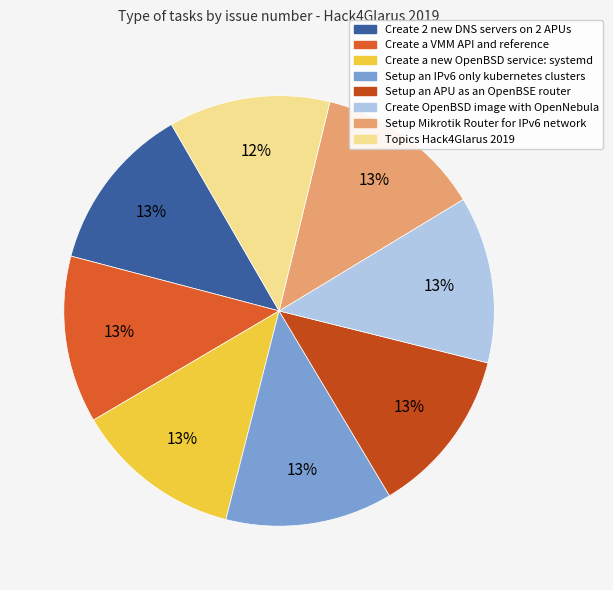

Does any single category account for the majority?

No